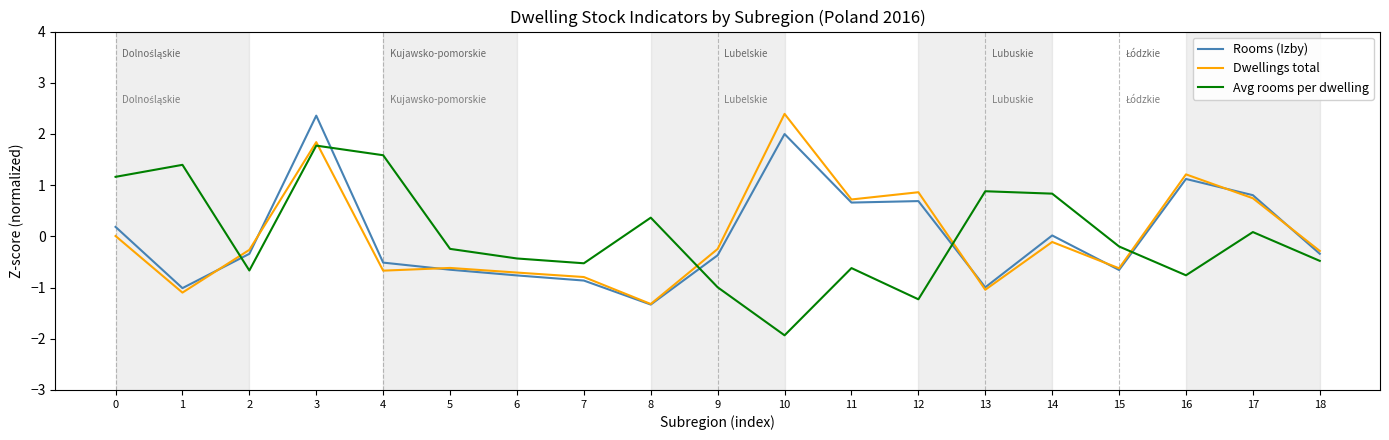

At which category is the sum across all series the highest?

3